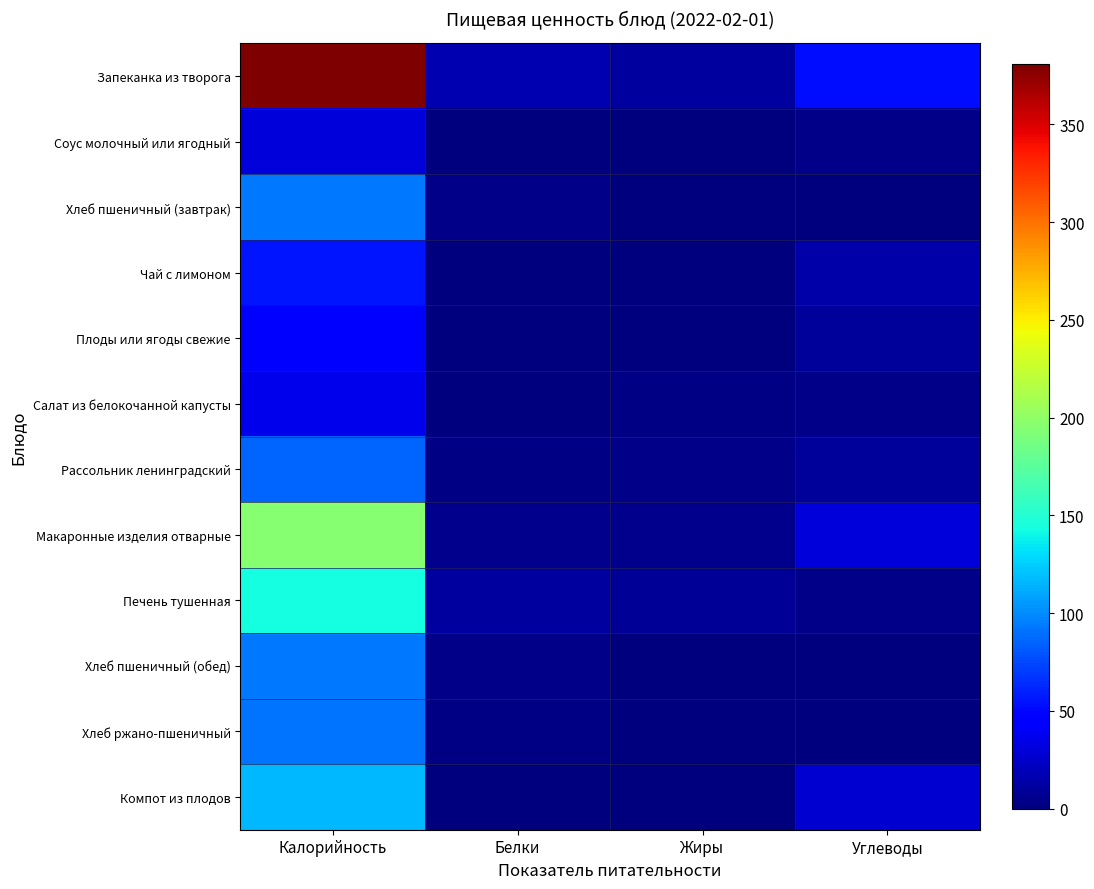

What is the spread (max minus min) of values at Жиры?

11.4